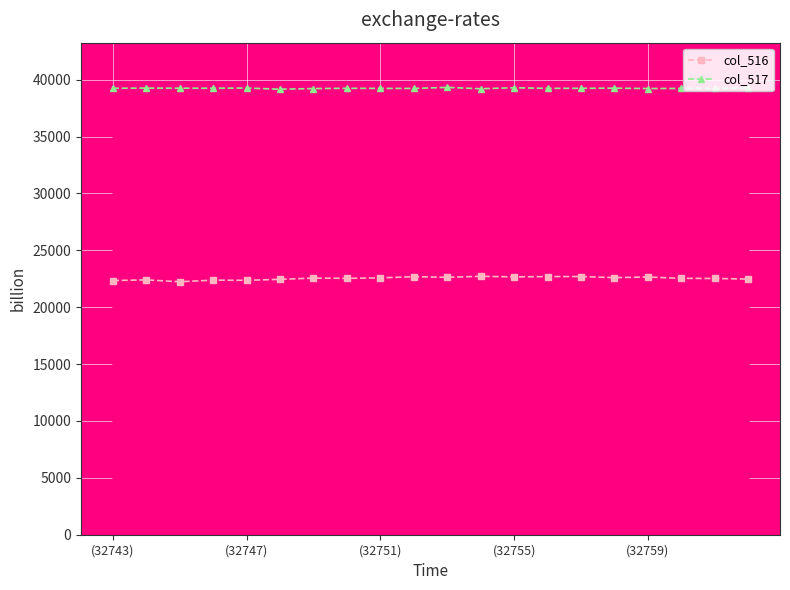

At how many categories does at least one series exceed 38327?

20